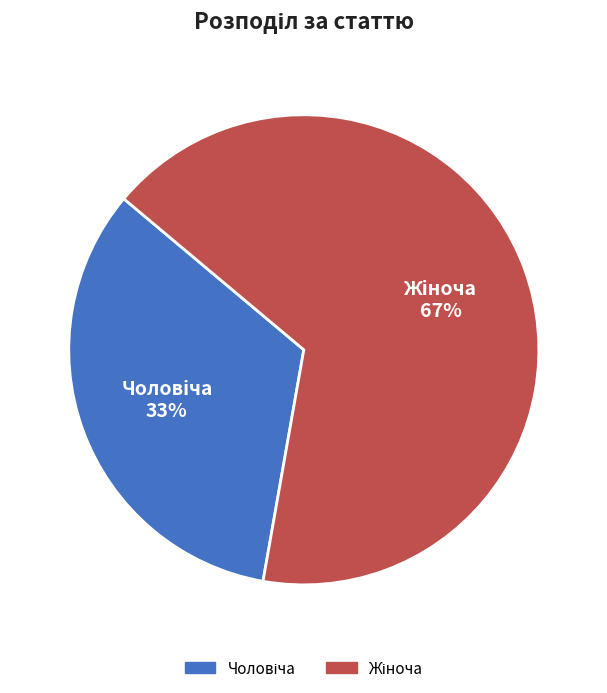

Does any single category account for the majority?

Yes